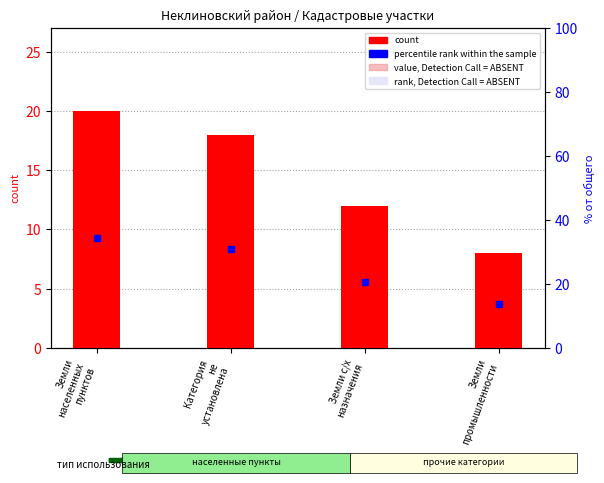

What is the difference between the count values at Категория
не
установлена and Земли
промышленности?

10.0